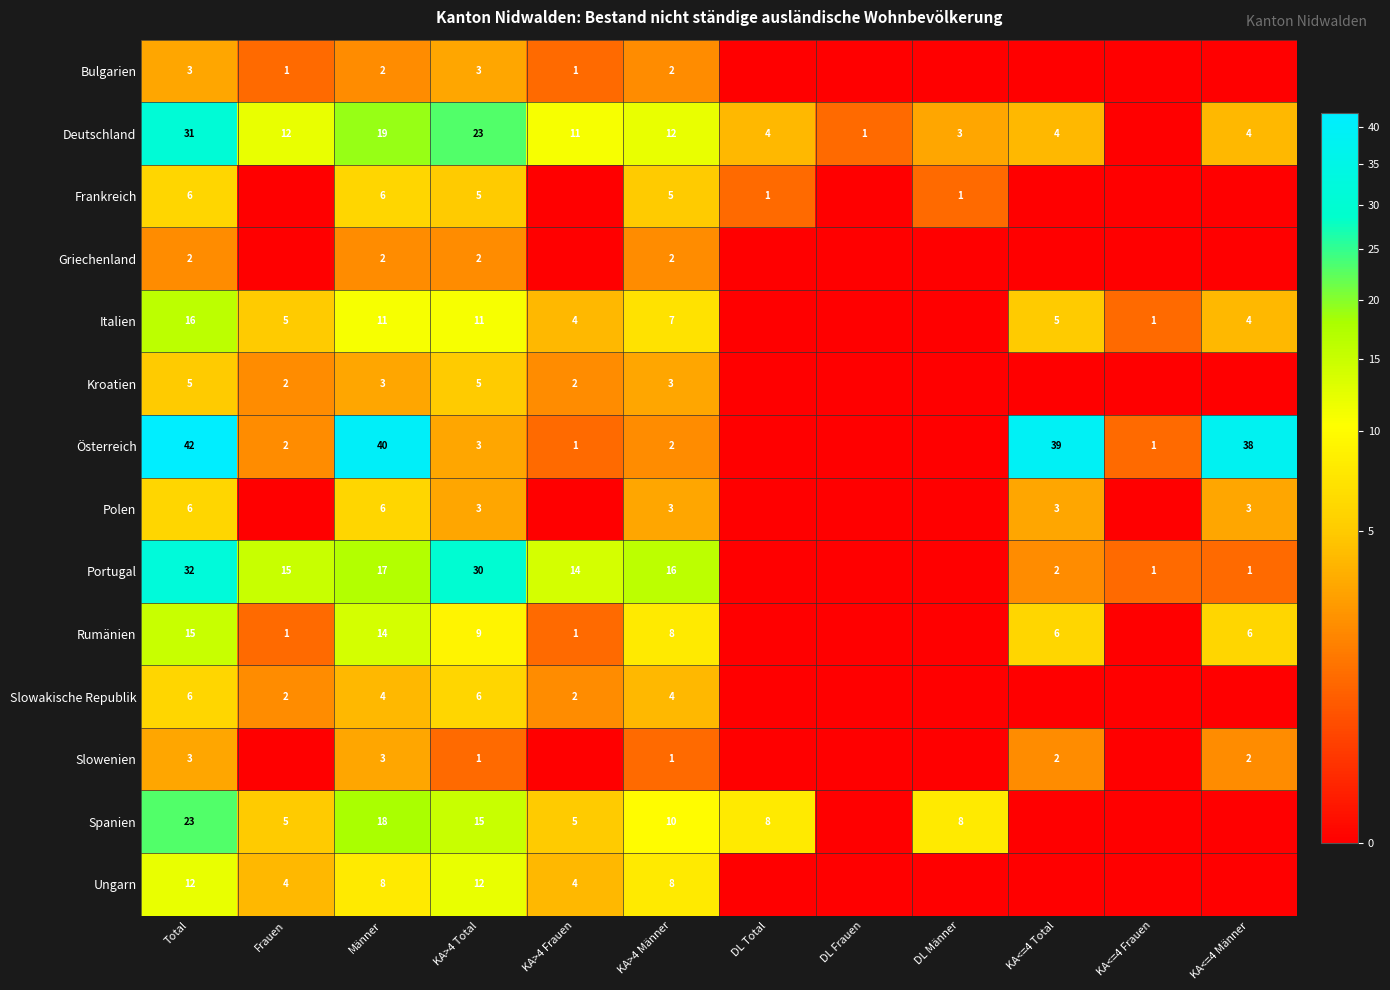

What is the difference between the Portugal values at KA>4 Total and KA<=4 Frauen?

29